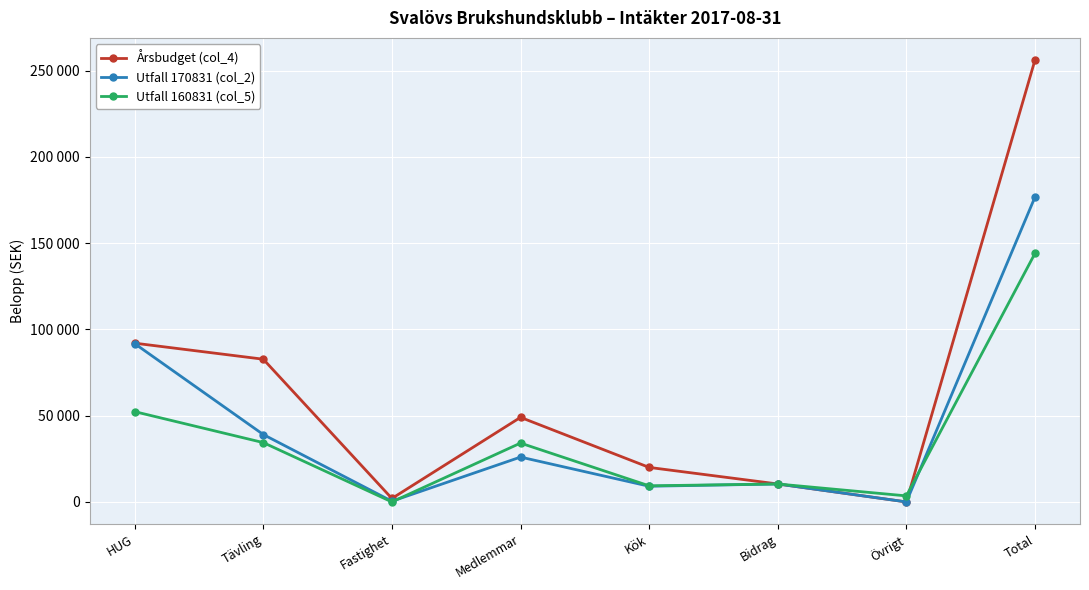

How many intersections are there between Utfall 170831 (col_2) and Utfall 160831 (col_5)?

2